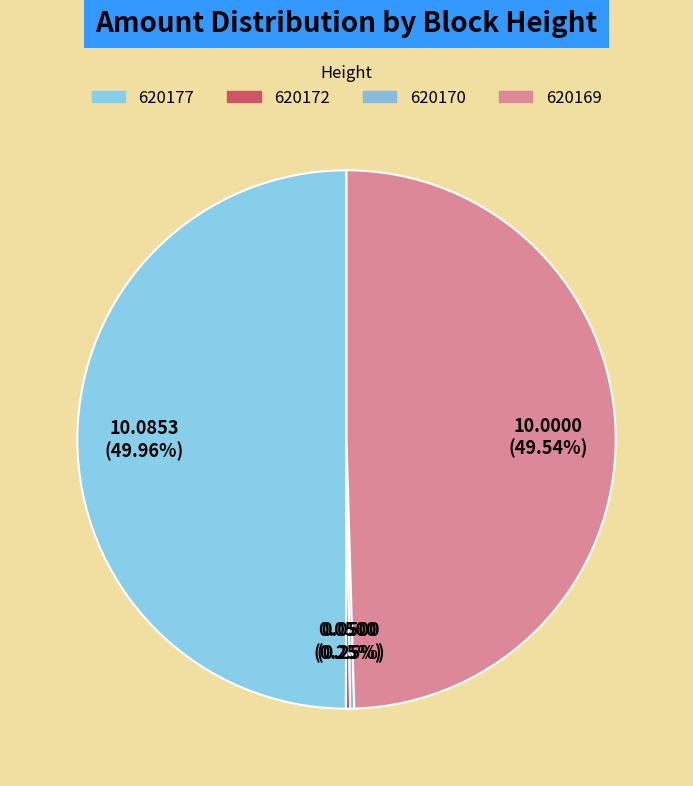

Is it true that 620172 is 14% of the pie?

False